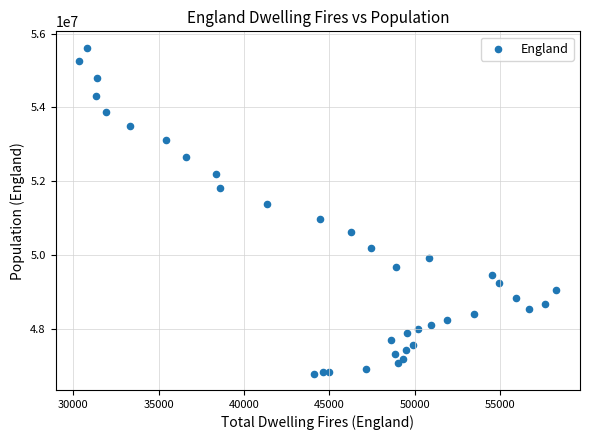

What is the range of Y values (max minus min)?

8842100